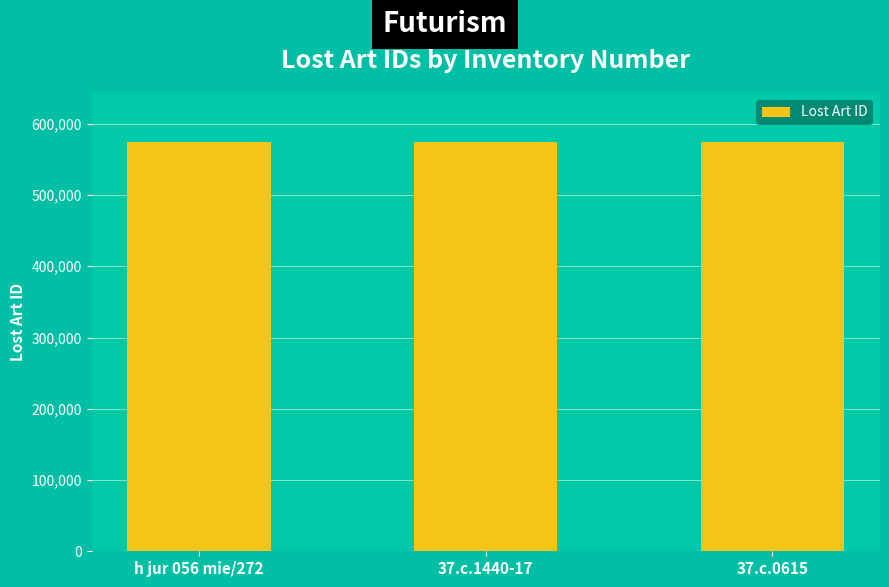

What is the maximum value shown in the chart?

574263